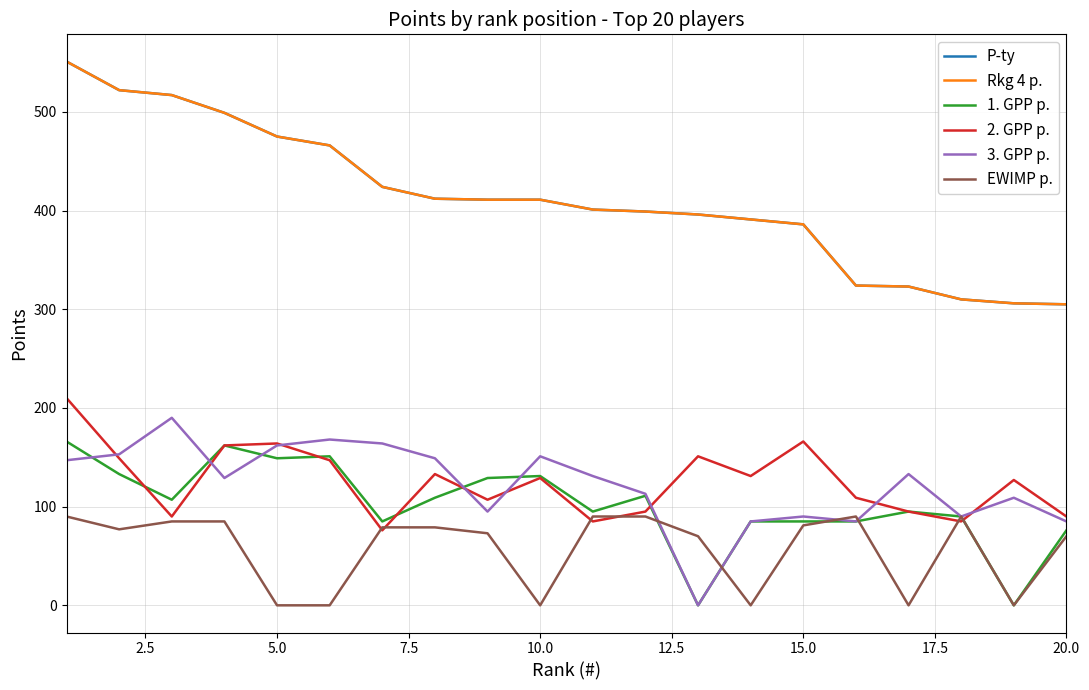

What is the minimum value for 2. GPP p.?

76